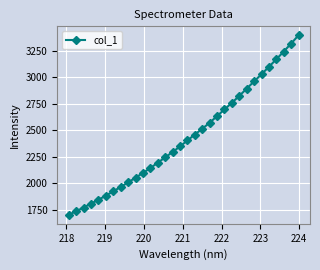

What is the value of the 31st point from the left?

3317.9